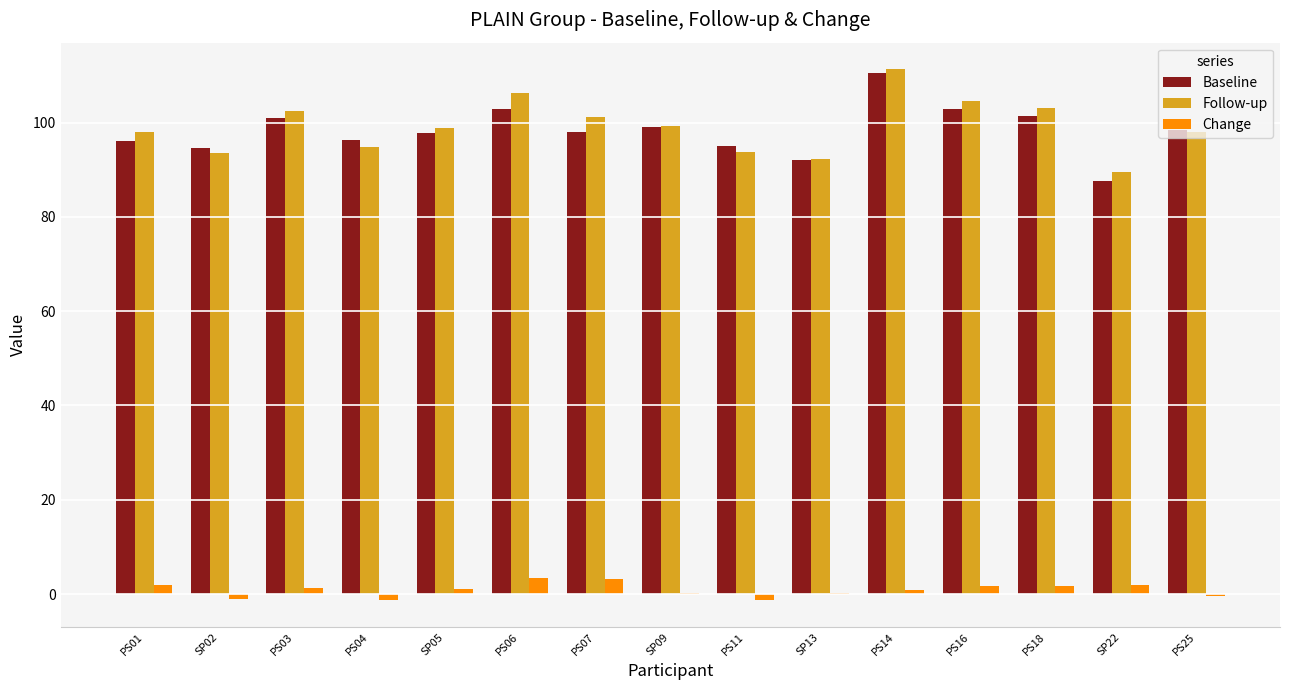

Which label corresponds to the largest value in the chart?

PS14